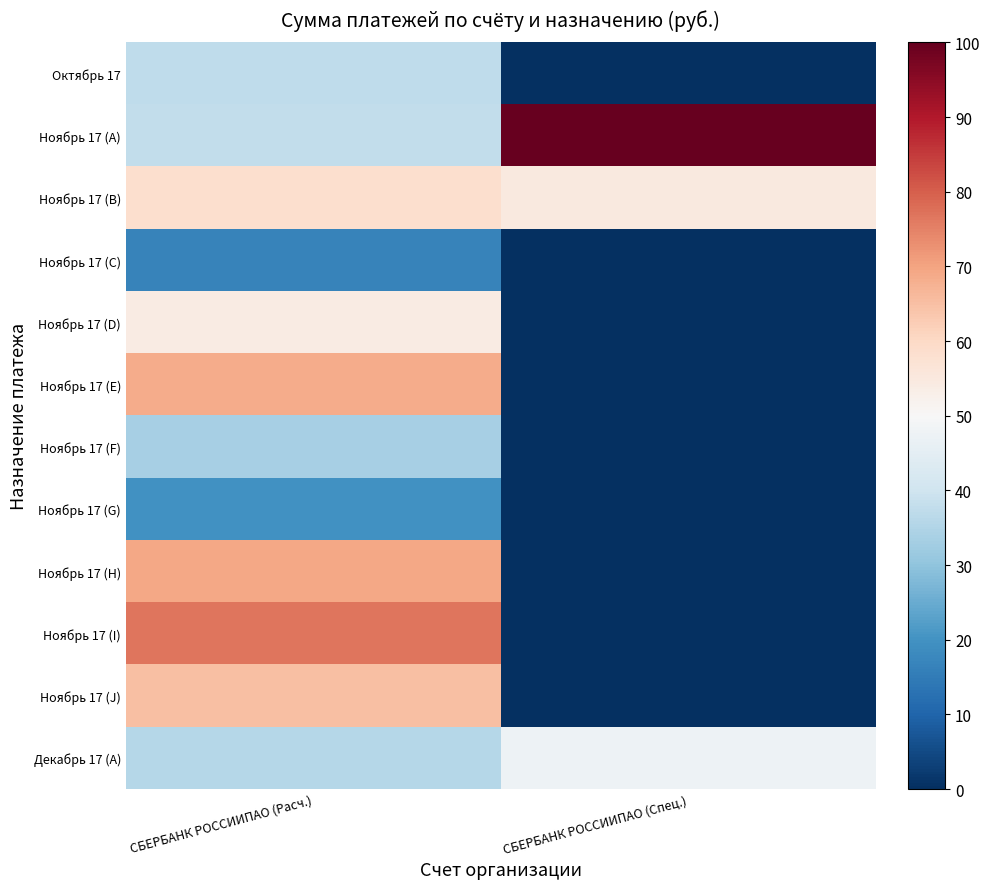

How many categories are shown in the chart?

2